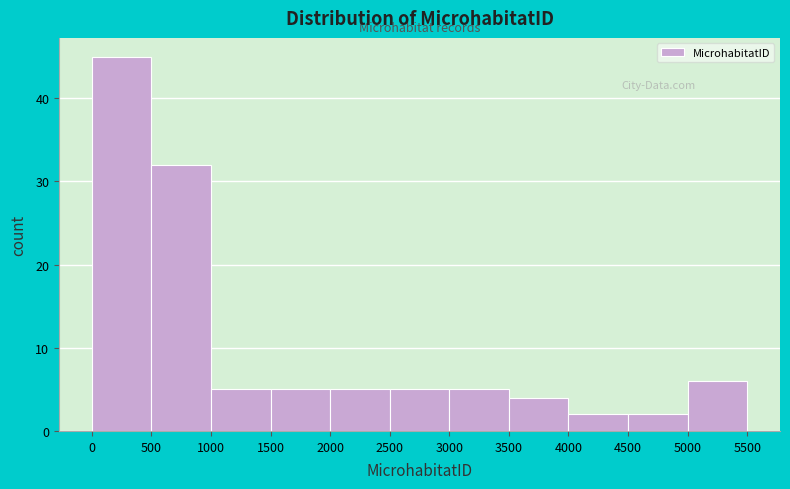

Over which range of the x-axis is the bar tallest?

0 to 500